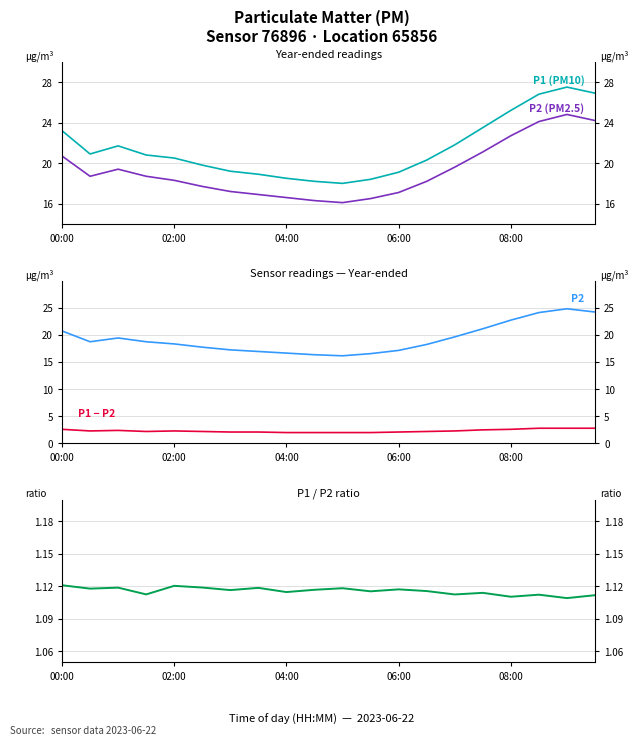

What position from the right is 7?

13